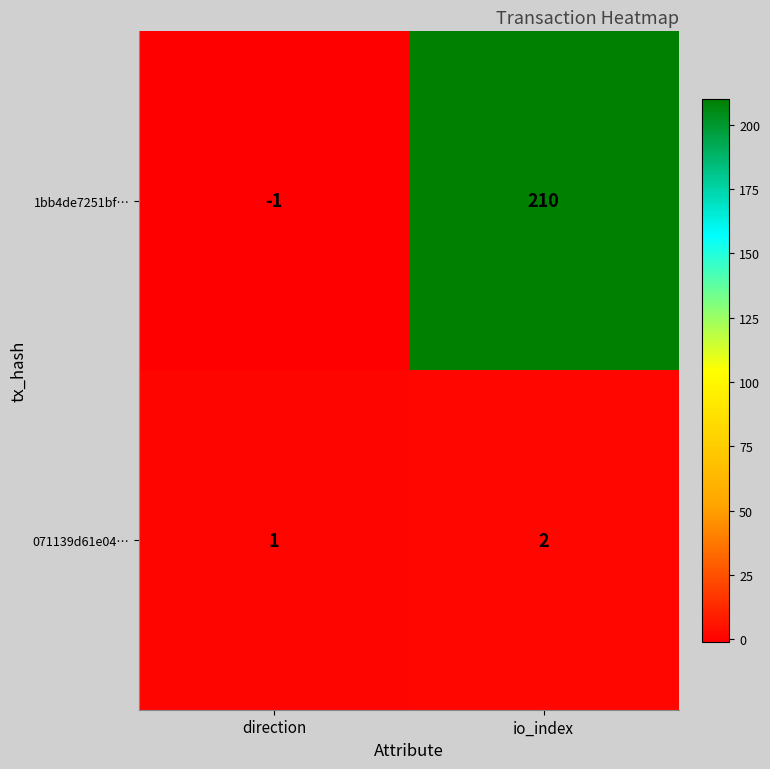

What is the difference between the highest and lowest values at io_index?

208